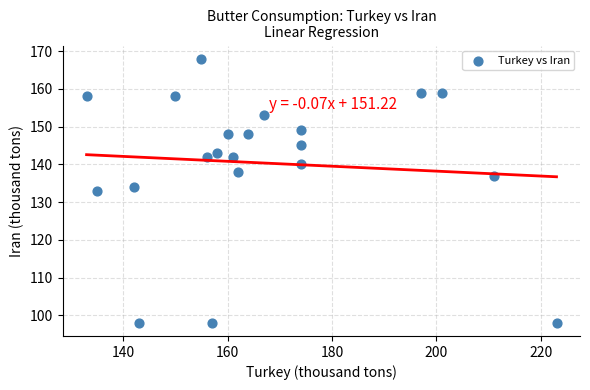

What is the range of Y values (max minus min)?

70